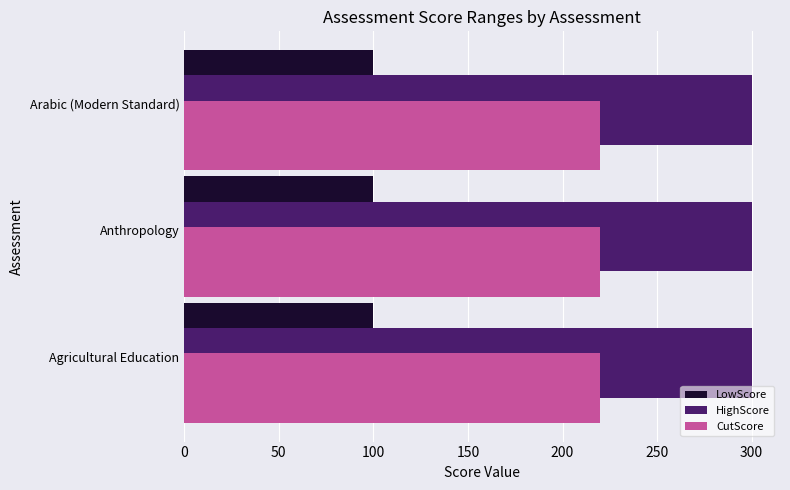

The value of HighScore at Agricultural Education is 300. True or false?

True